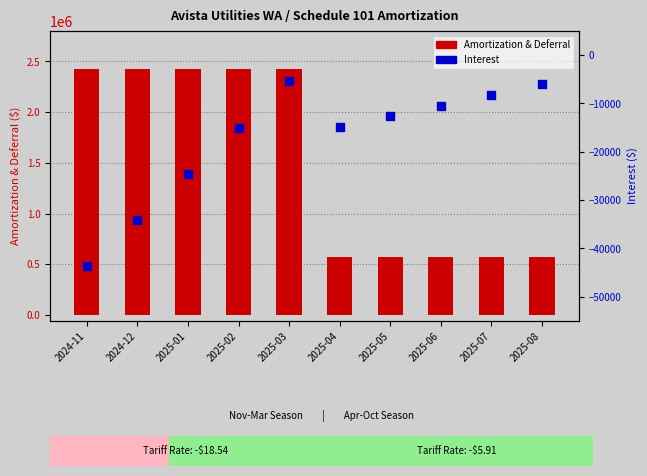

Which series has the largest Y range (max minus min)?

Amortization & Deferral